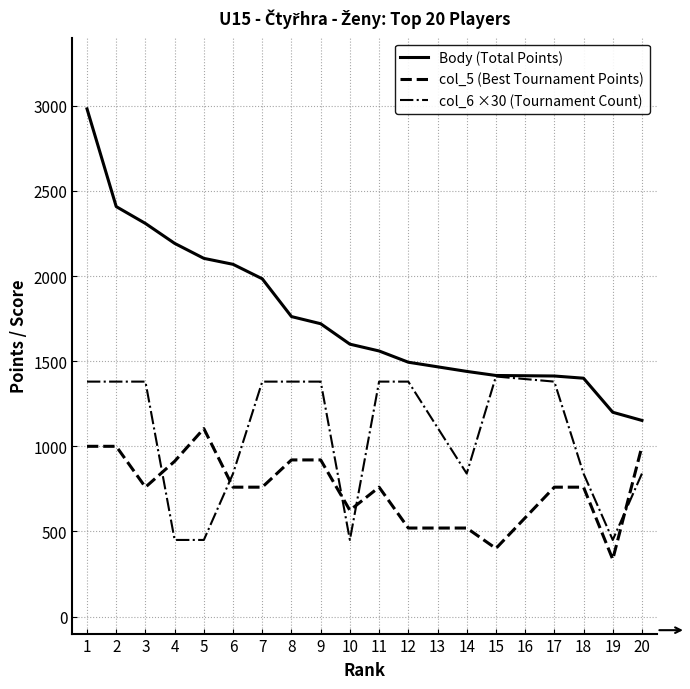

What is the sum of all Body (Total Points) values?

35115